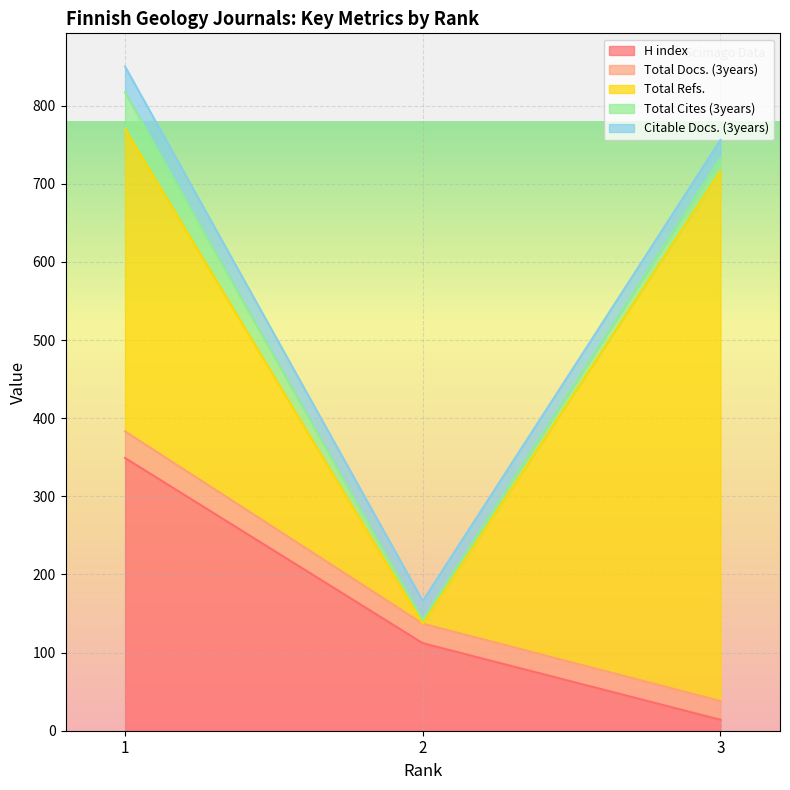

True or false: Total Cites (3years) has a value of 5 at 2.

True